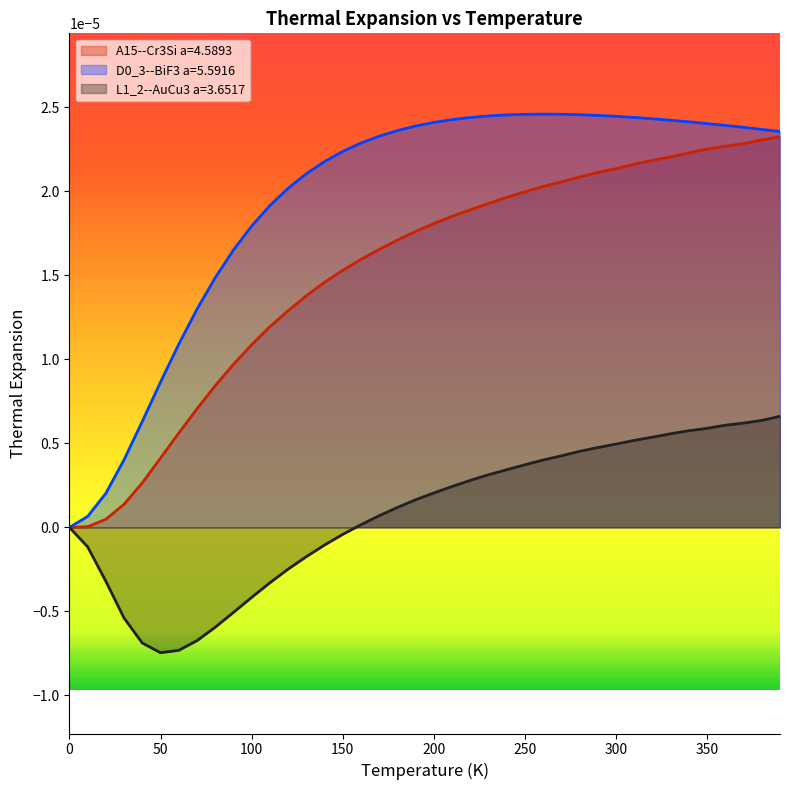

List the series in order of their overall mean, highest first.

D0_3--BiF3 a=5.5916, A15--Cr3Si a=4.5893, L1_2--AuCu3 a=3.6517